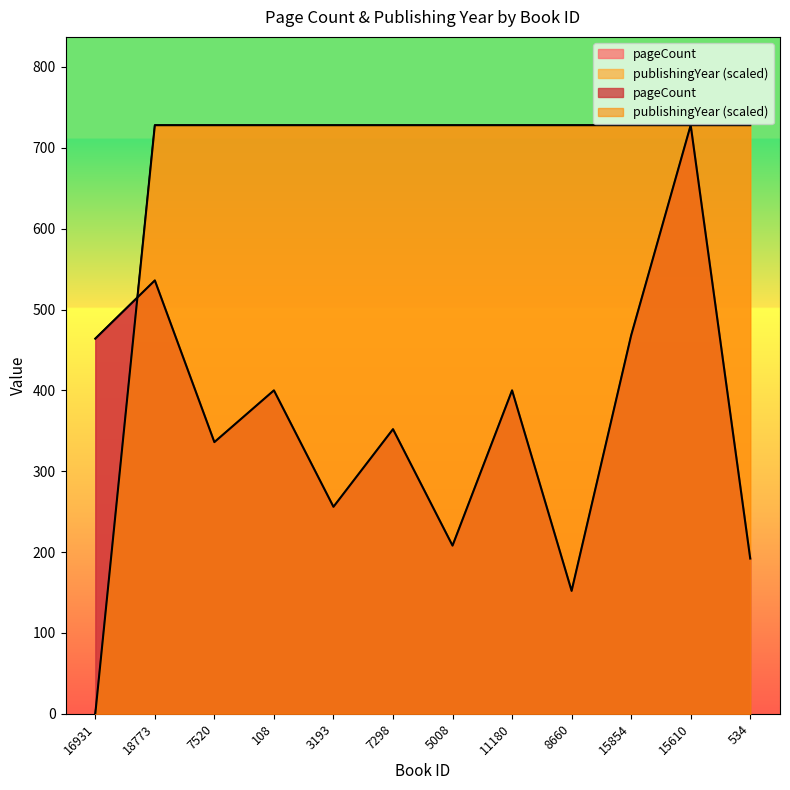

True or false: publishingYear and pageCount cross at least once.

True